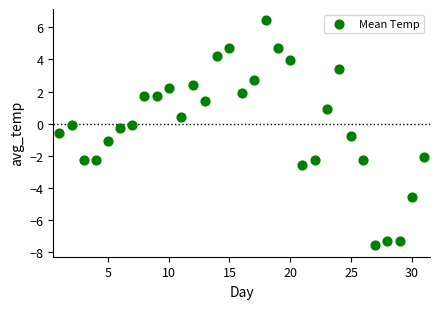

What is the range of Y values (max minus min)?

14.0